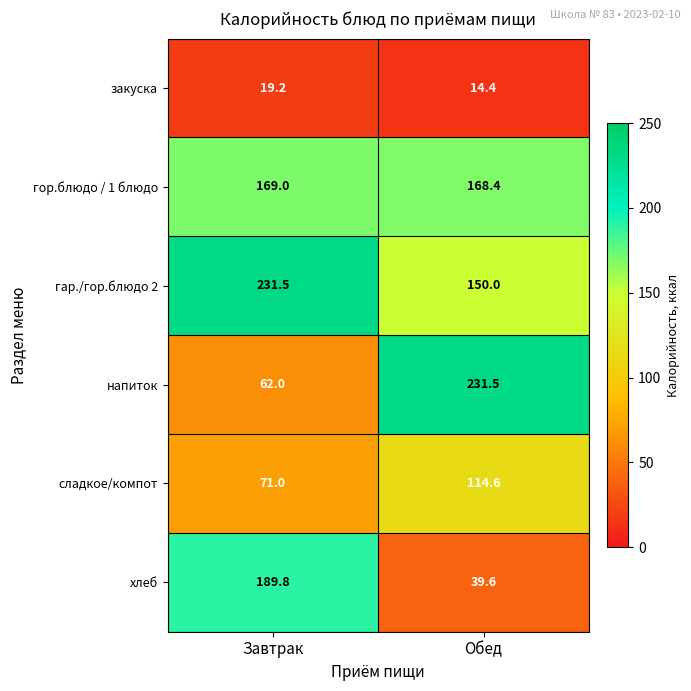

Count the number of data series in this chart.

6